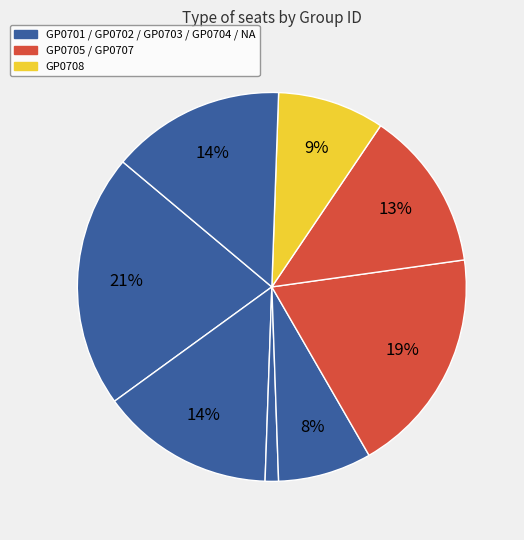

Count the number of slices in the pie.

8